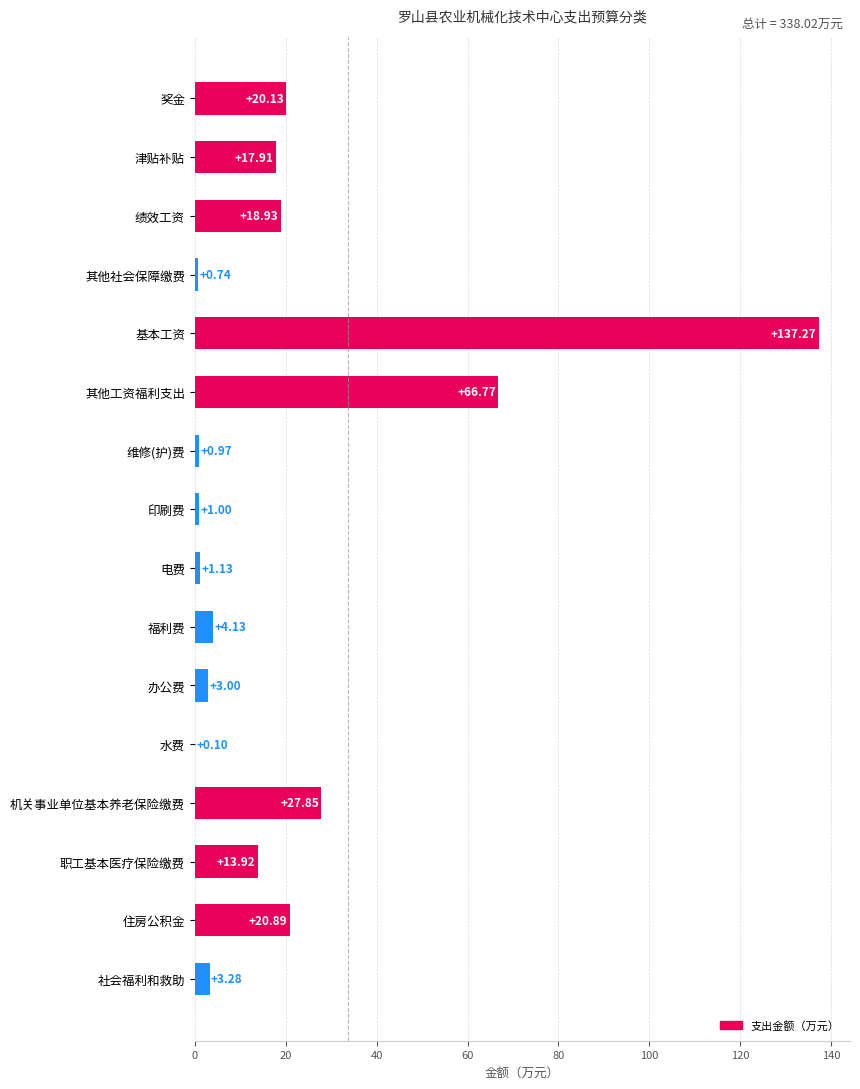

Which category has the highest value across all series?

基本工资